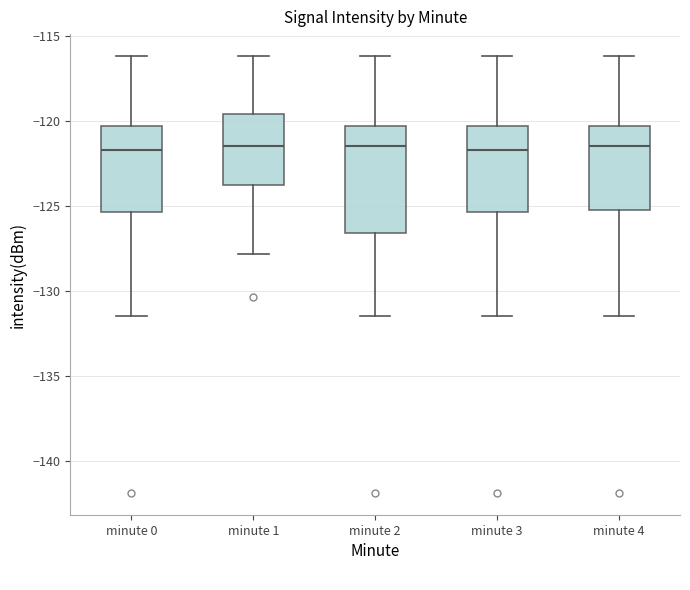

Where does the upper whisker of the box for minute 0 end on the y-axis? The values are not printed on the chart, so give them approximately, as read against the axis.

-116.0